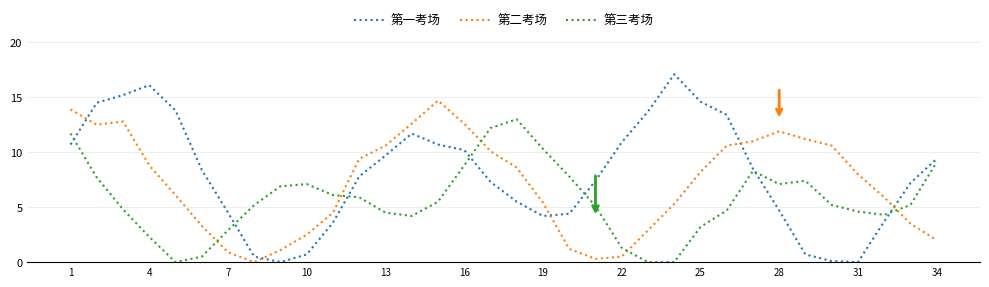

List the series in order of their overall mean, highest first.

第一考场, 第二考场, 第三考场